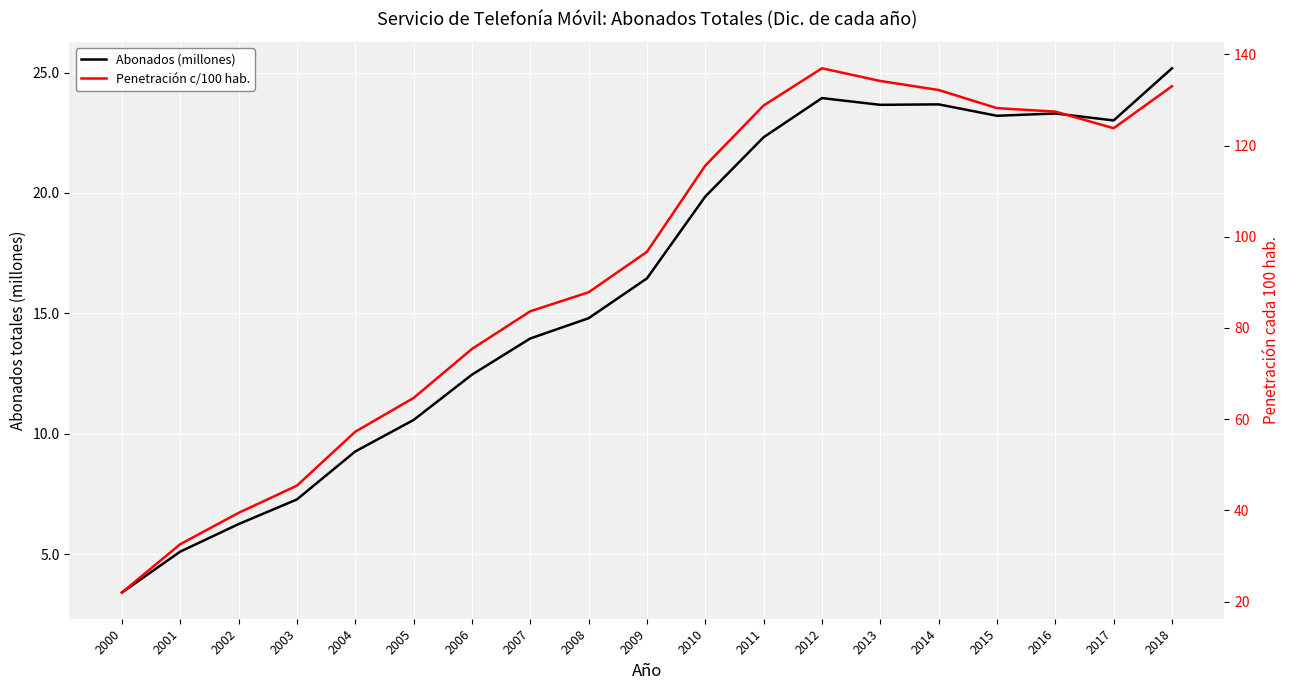

True or false: Abonados (millones) has a value of 6.2 at 2002.

True